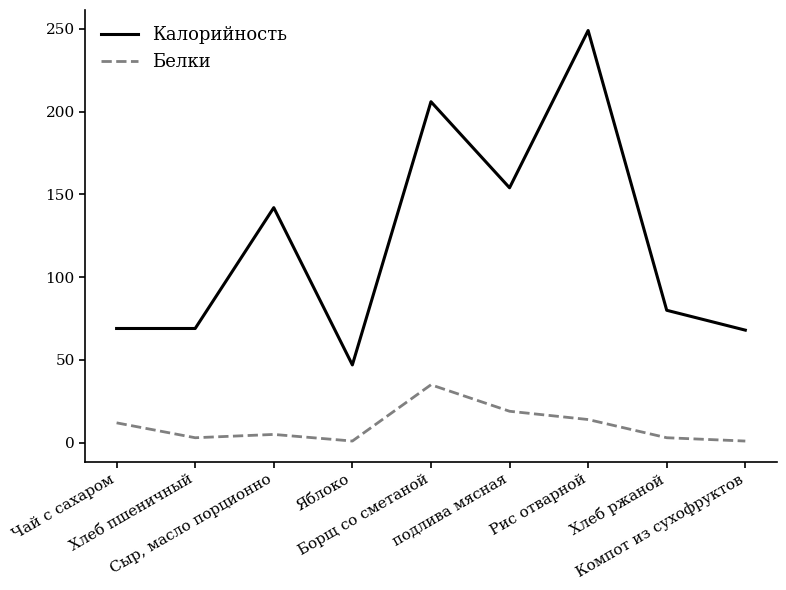

What position from the right is Хлеб пшеничный?

8